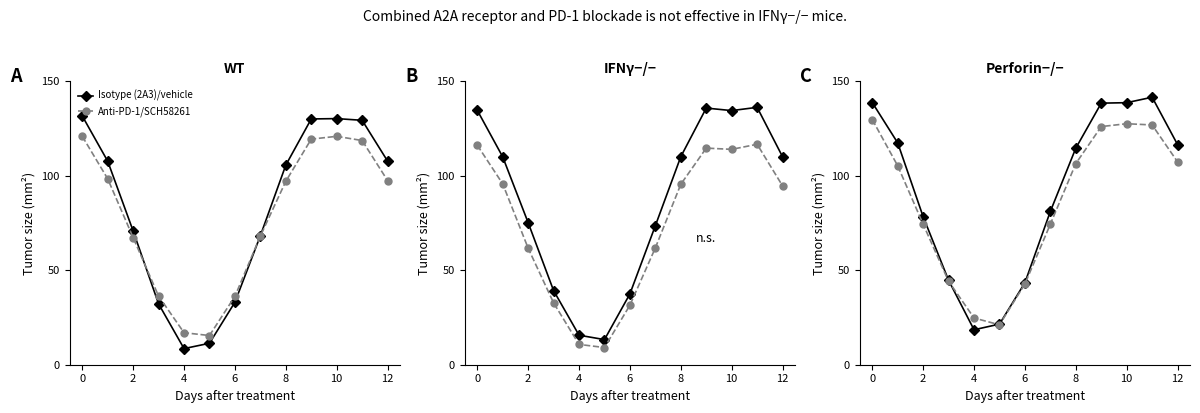

What is the value of the Isotype (2A3)/vehicle point at the 7th from the left?

43.4